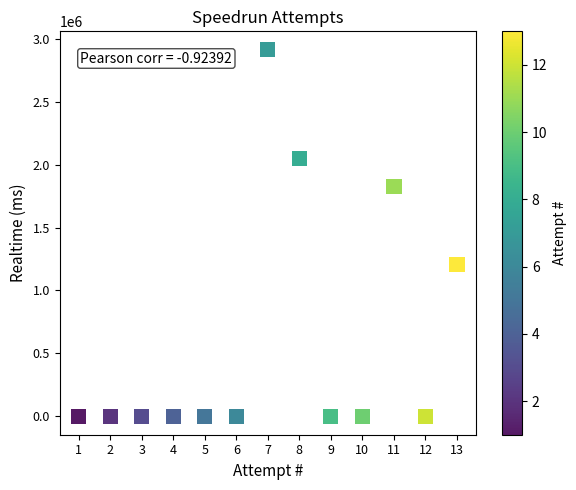

What Y value in the scatter plot is closest to 1456417?

1207603